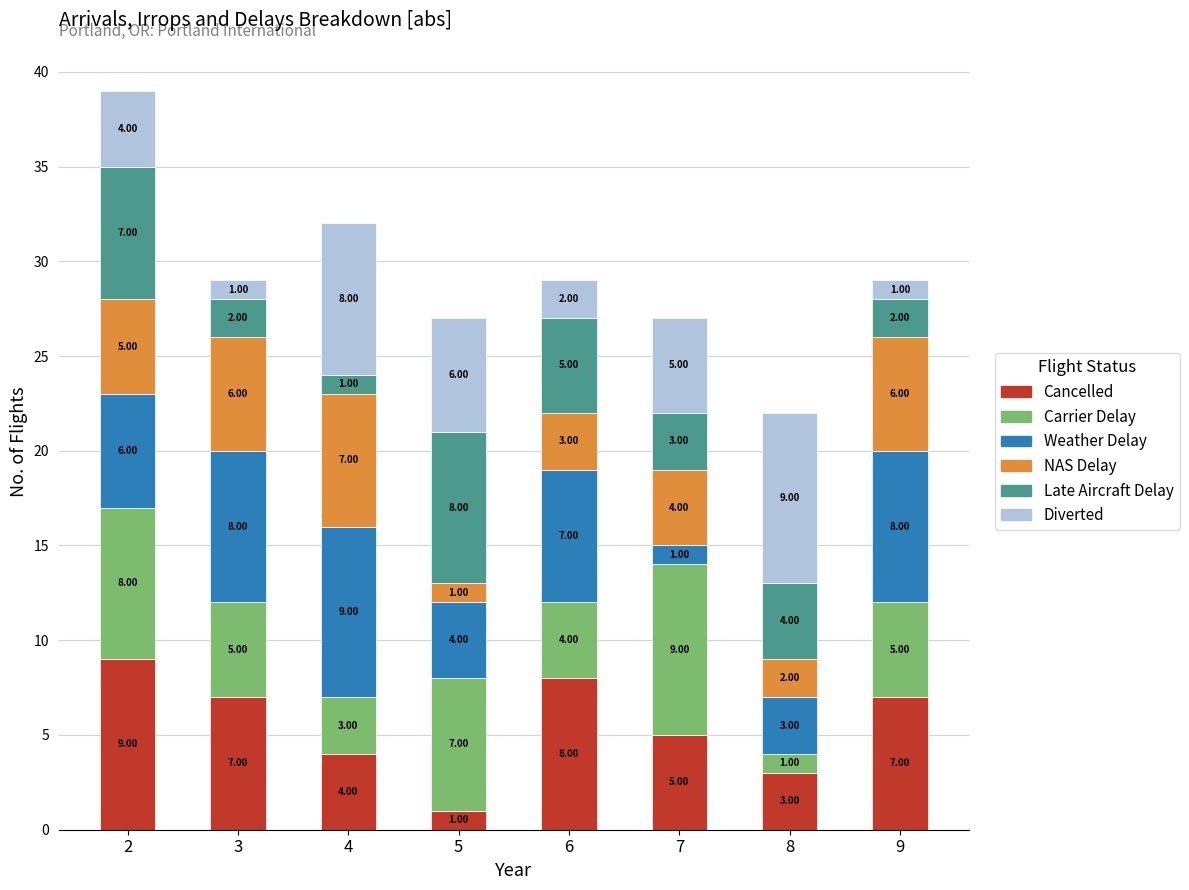

What is the total value across all series at 9?

29